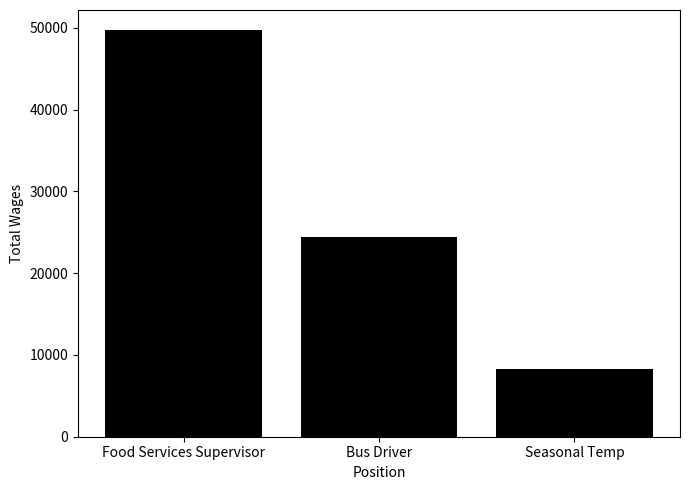

What is the minimum value shown in the chart?

8287